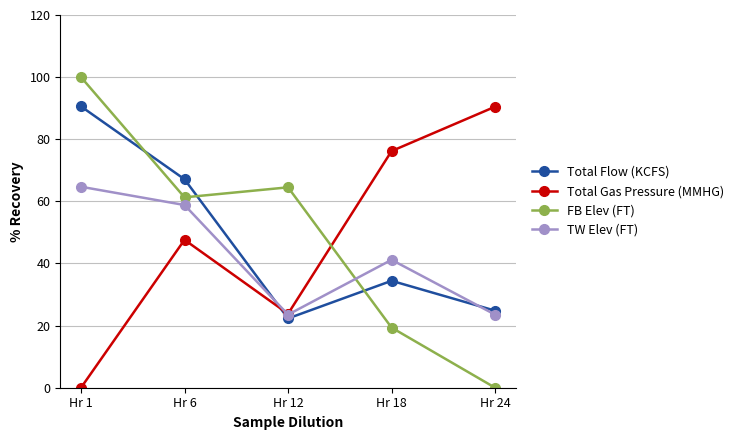

What is the sum of all FB Elev (FT) values?

245.2